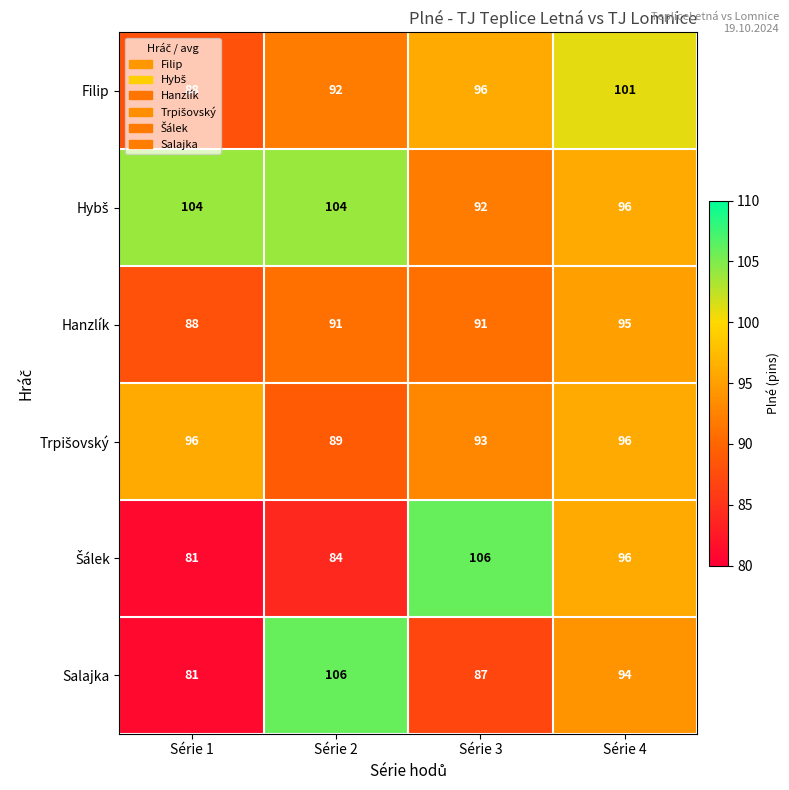

What is the smallest value displayed?

81